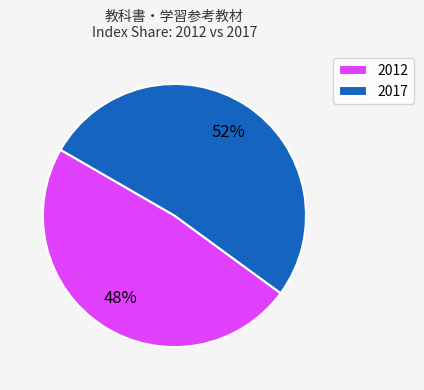

To the nearest percent, what is the average slice percentage?

50%